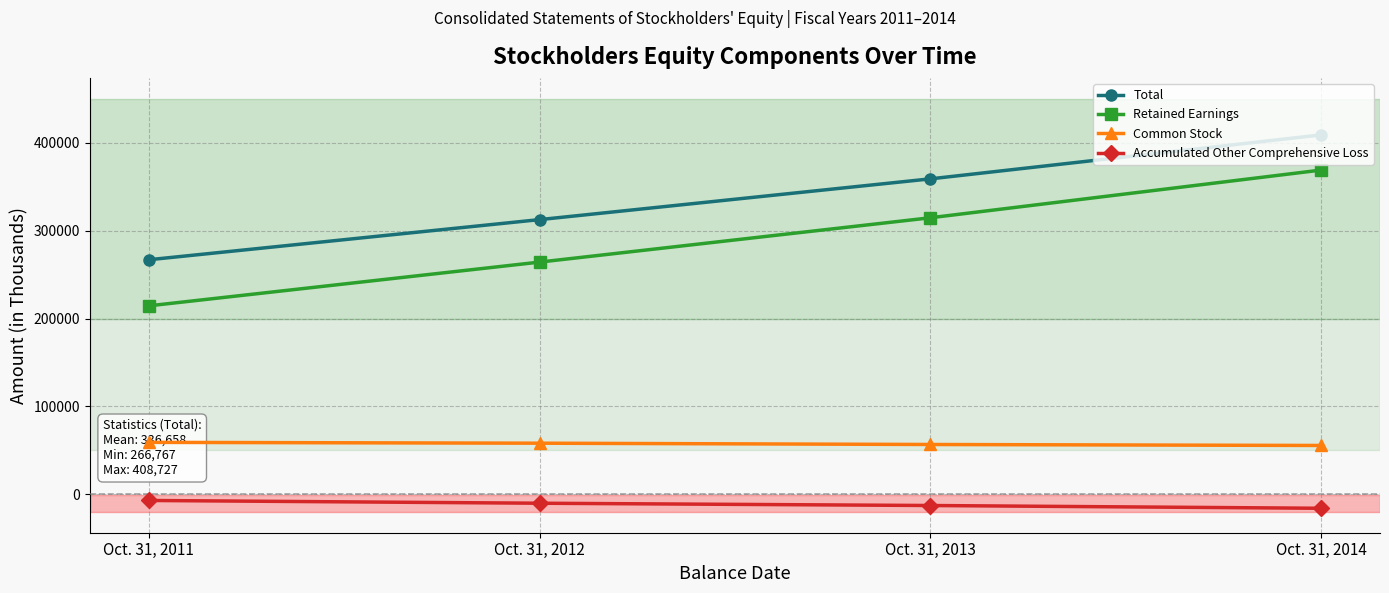

What is the total value across all series at Oct. 31, 2013?

717476